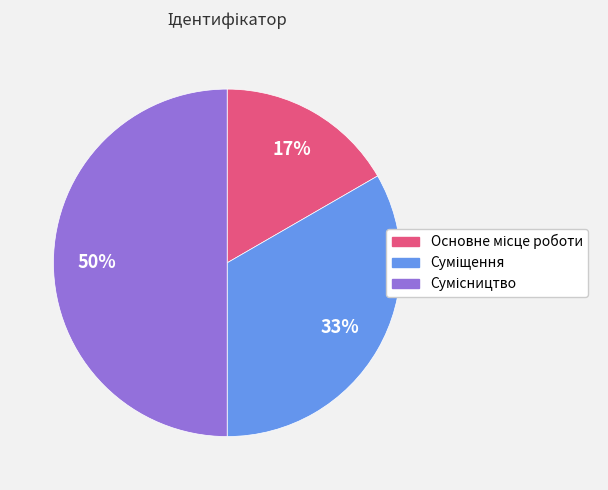

To the nearest percent, what is the difference between the largest and smallest slice percentages?

33%